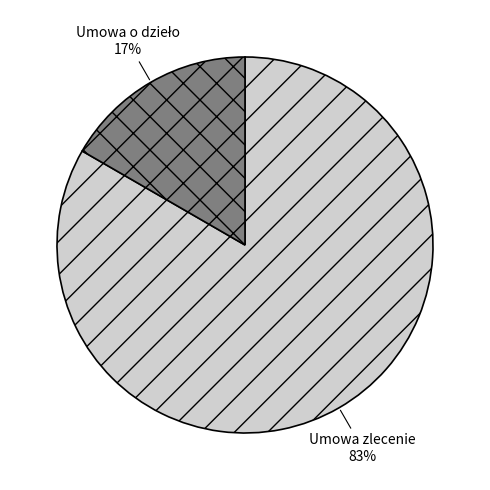

How many slices are in this pie chart?

2